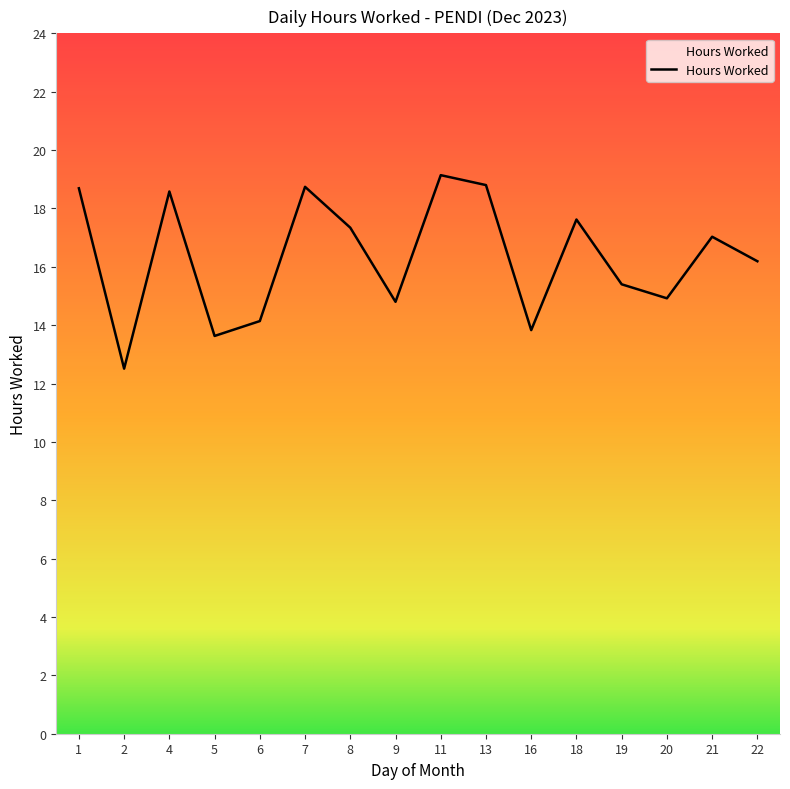

What is the sum of the values at 2 and 8?

29.9